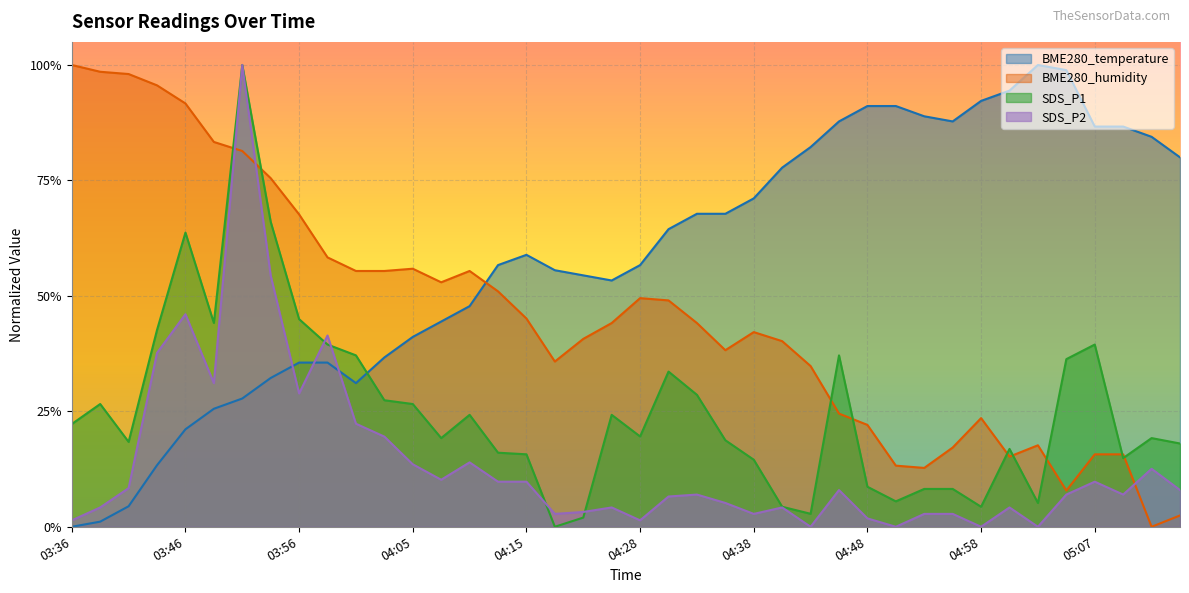

What is the value of the BME280_temperature point at the 4th from the left?

0.1